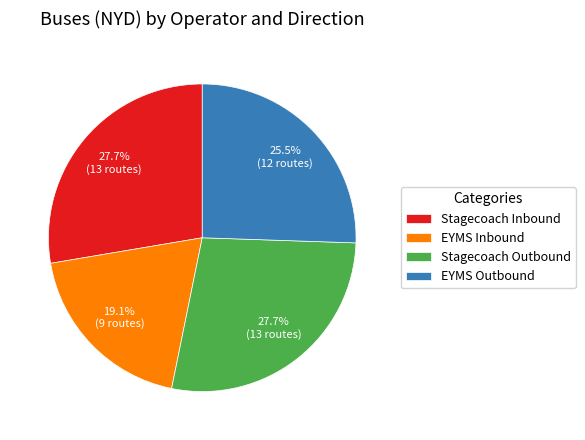

To the nearest percent, what is the average slice percentage?

25%